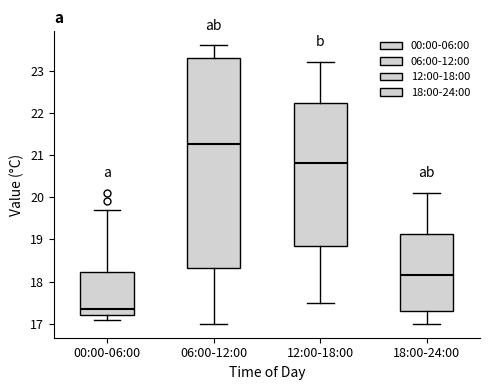

Where is the upper edge of the box for 06:00-12:00 on the y-axis? The values are not printed on the chart, so give them approximately, as read against the axis.

23.3